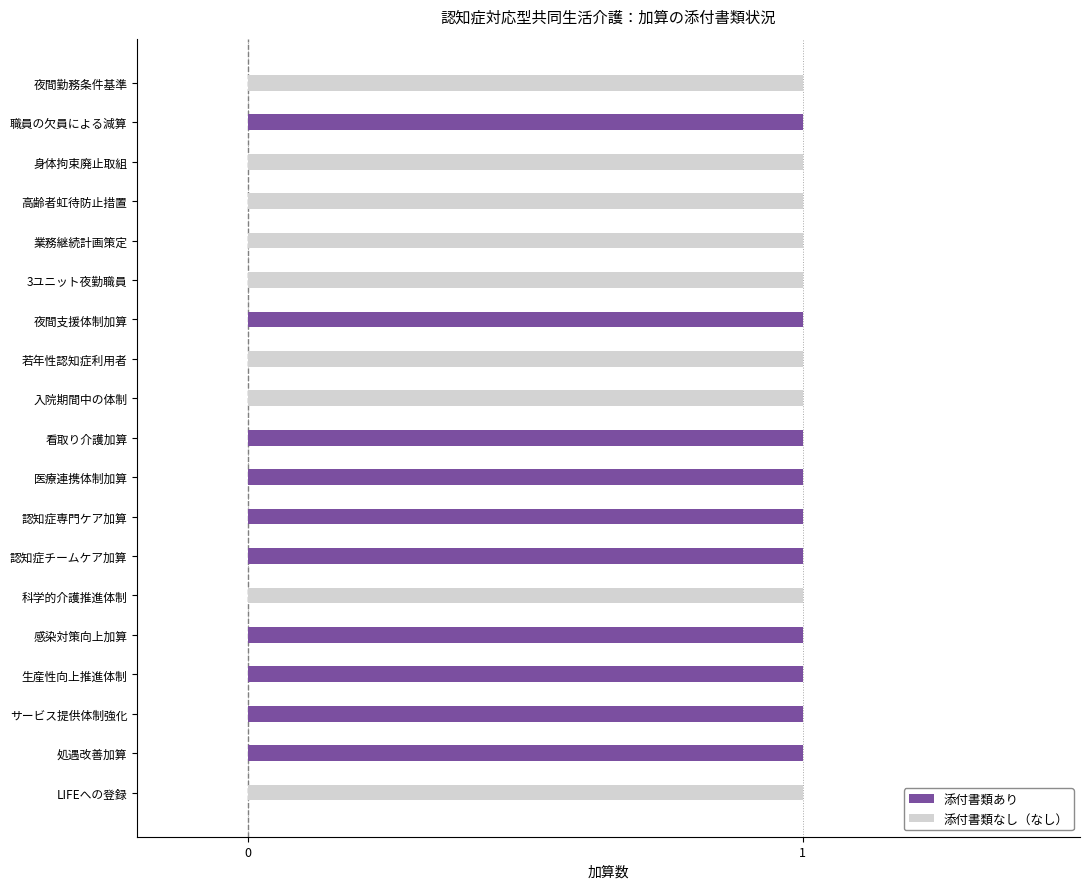

The 添付書類あり series shows 1 at サービス提供体制強化. True or false?

True